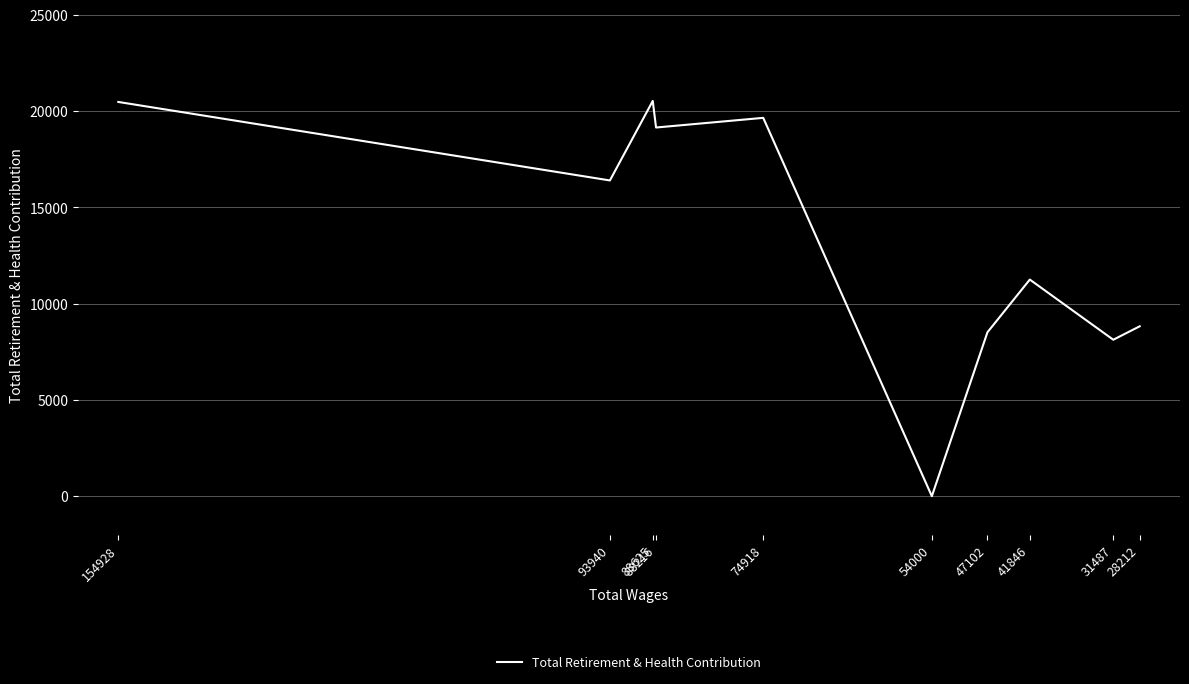

What is the average value?

13292